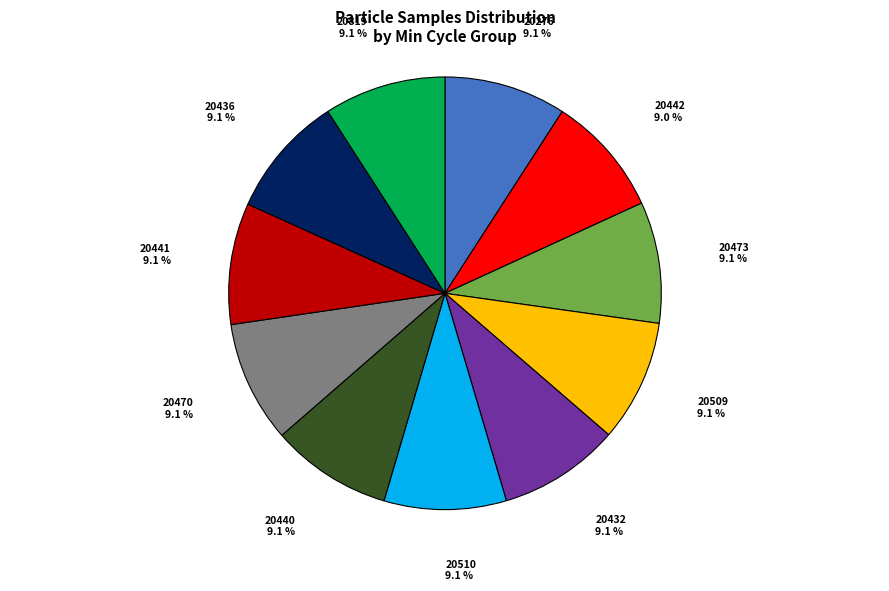

How many segments does this pie chart have?

11